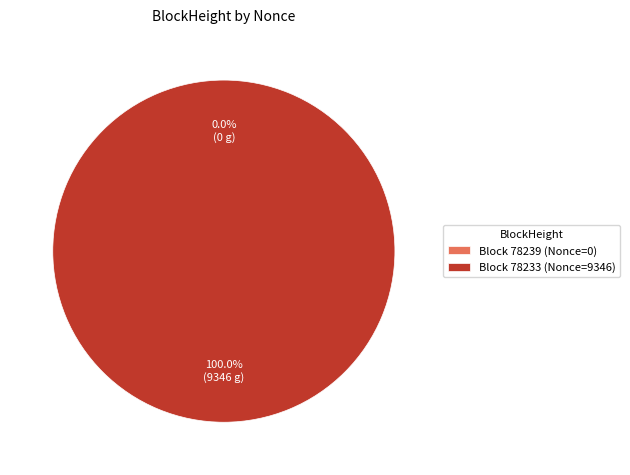

What is the change in value from 78239 to 78233?

+9346